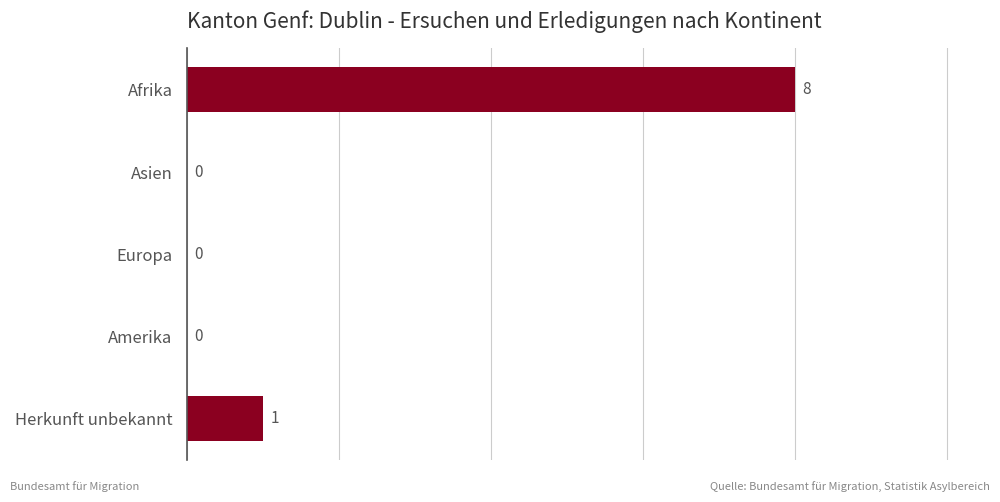

At which label is the value closest to 4?

Herkunft unbekannt